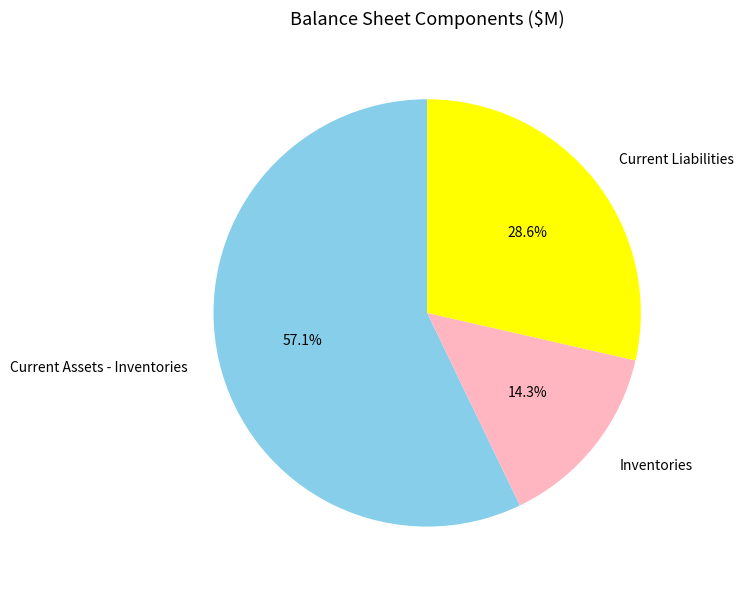

Approximately how many times larger is the value at Current Assets - Inventories compared to Inventories?

4.0